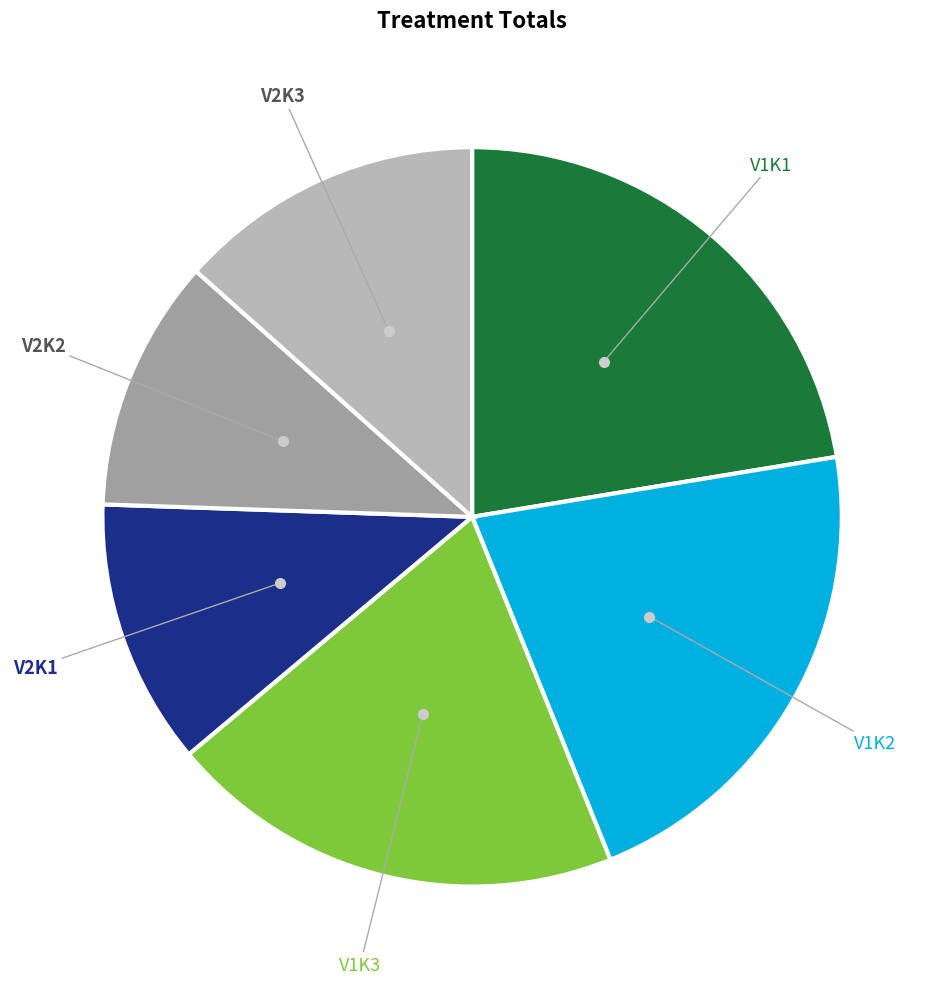

Between V2K2 and V1K3, which is larger?

V1K3